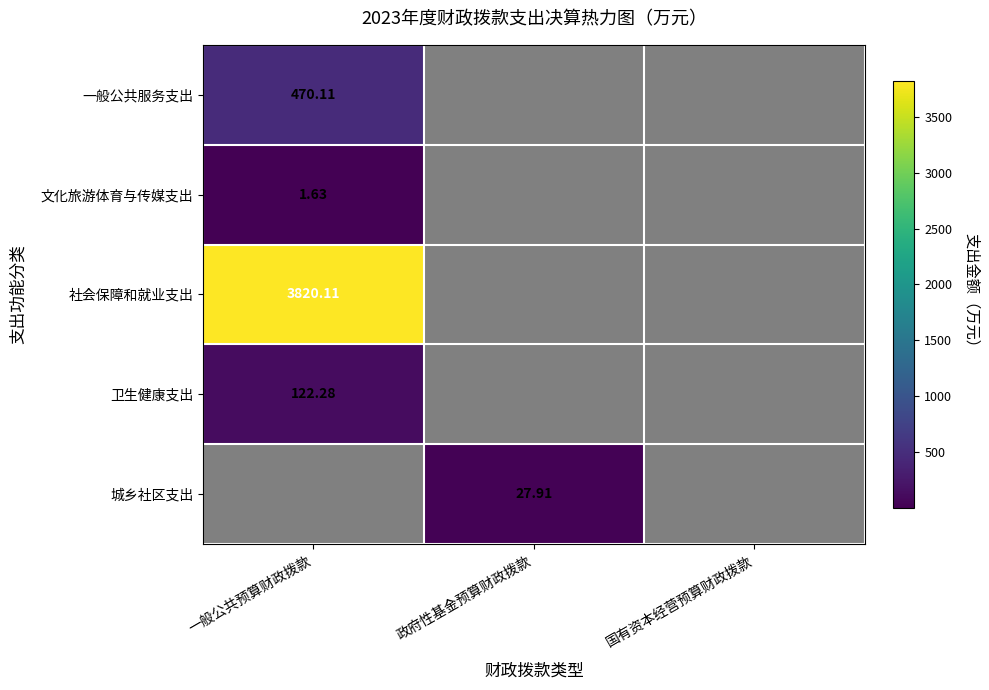

Which series has the largest range (max minus min)?

社会保障和就业支出